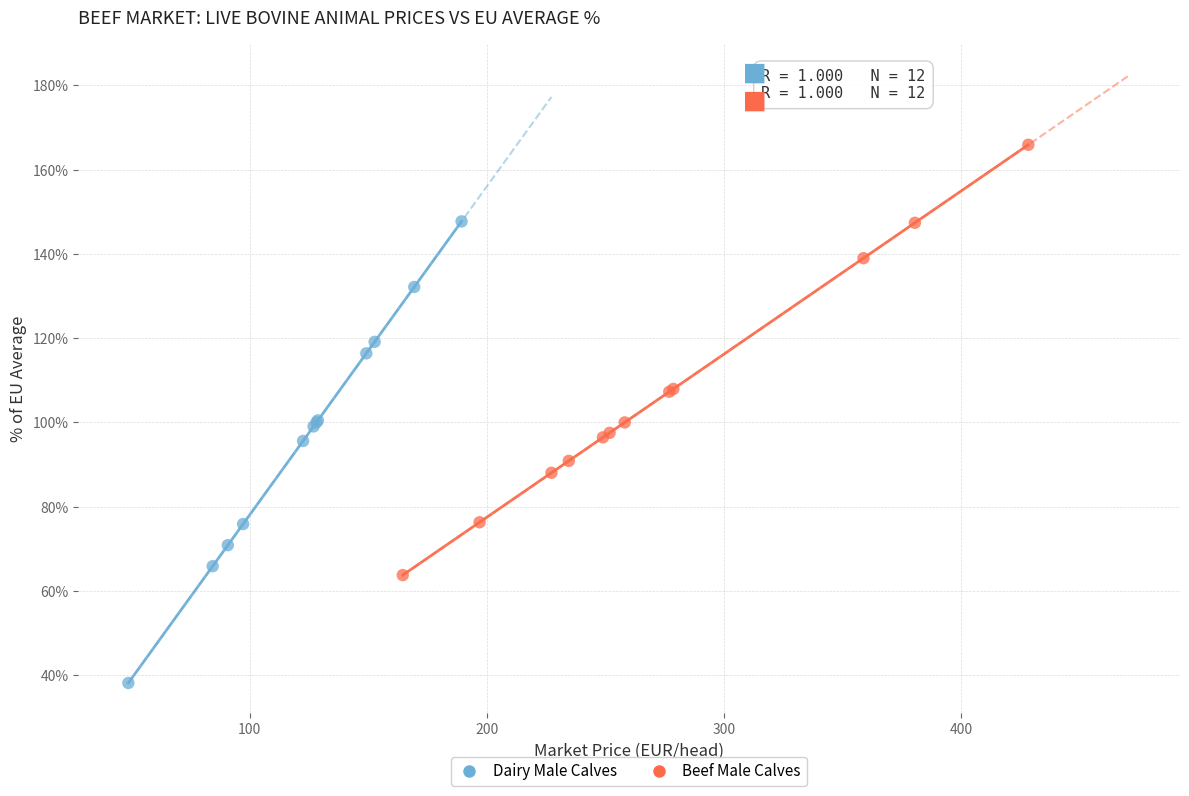

Which series contains the highest Y value?

Beef Male Calves